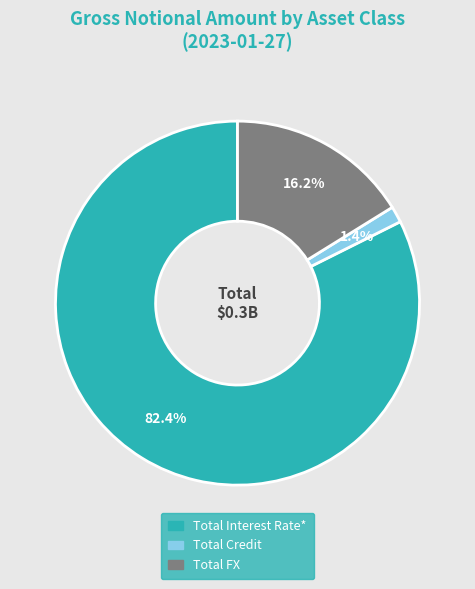

Between Total Credit and Total Interest Rate*, which is larger?

Total Interest Rate*